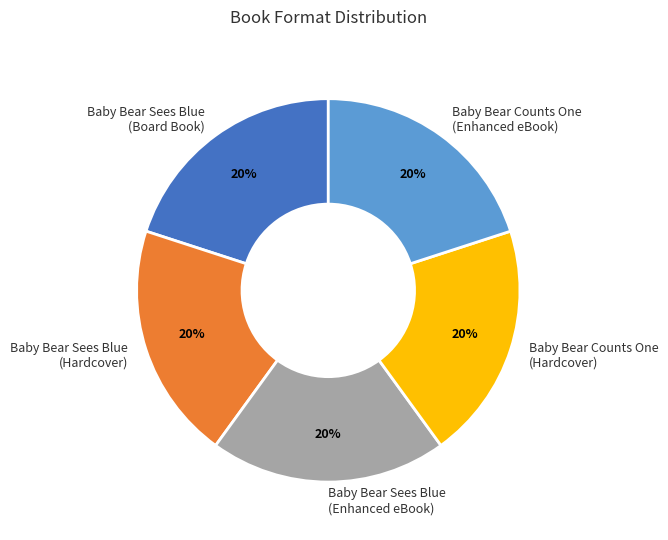

To the nearest percent, what is the combined percentage of Baby Bear Sees Blue (Board Book) and Baby Bear Sees Blue (Hardcover)?

40%